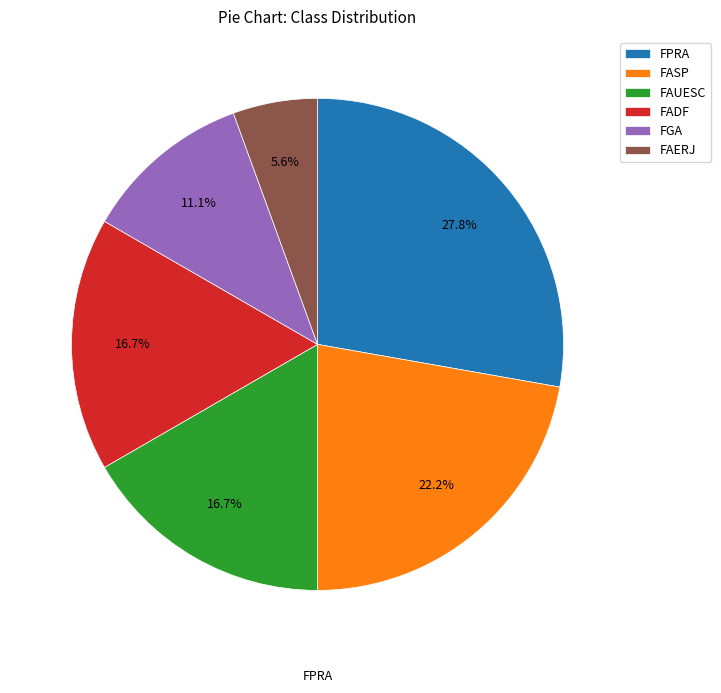

Is the sum of FAERJ and FPRA greater than half?

No